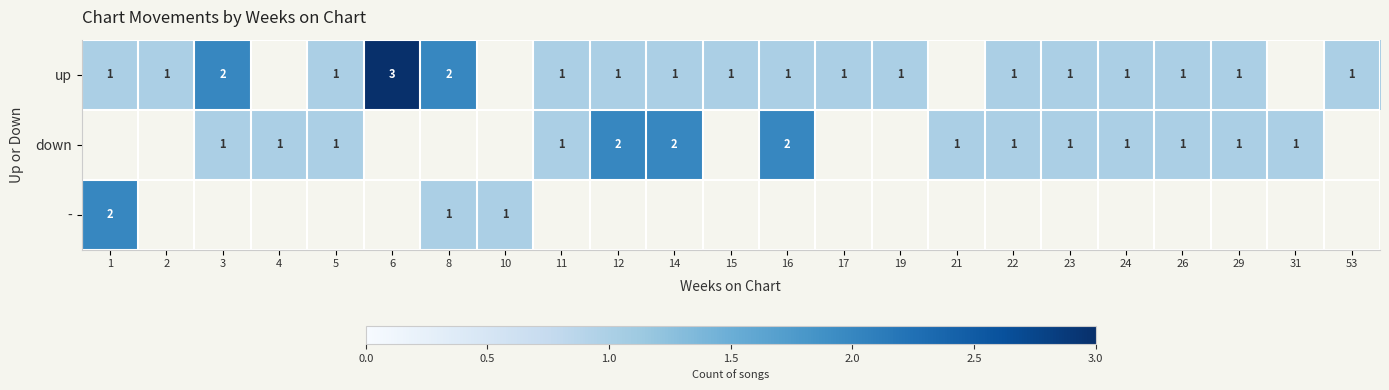

True or false: down has a value of 1 at 11.

True